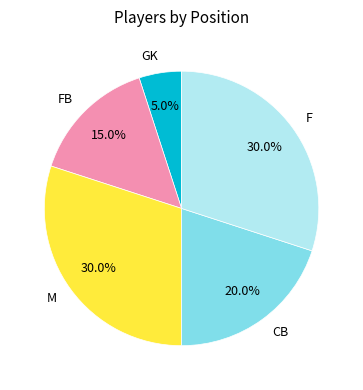

Which slice is the smallest?

GK